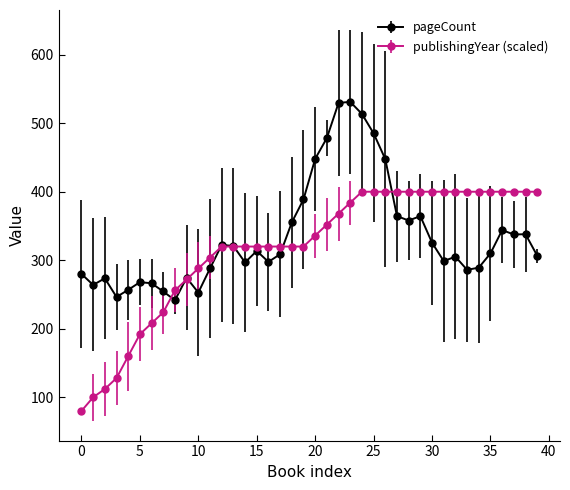

List the series in order of their peak value, lowest first.

publishingYear (scaled), pageCount